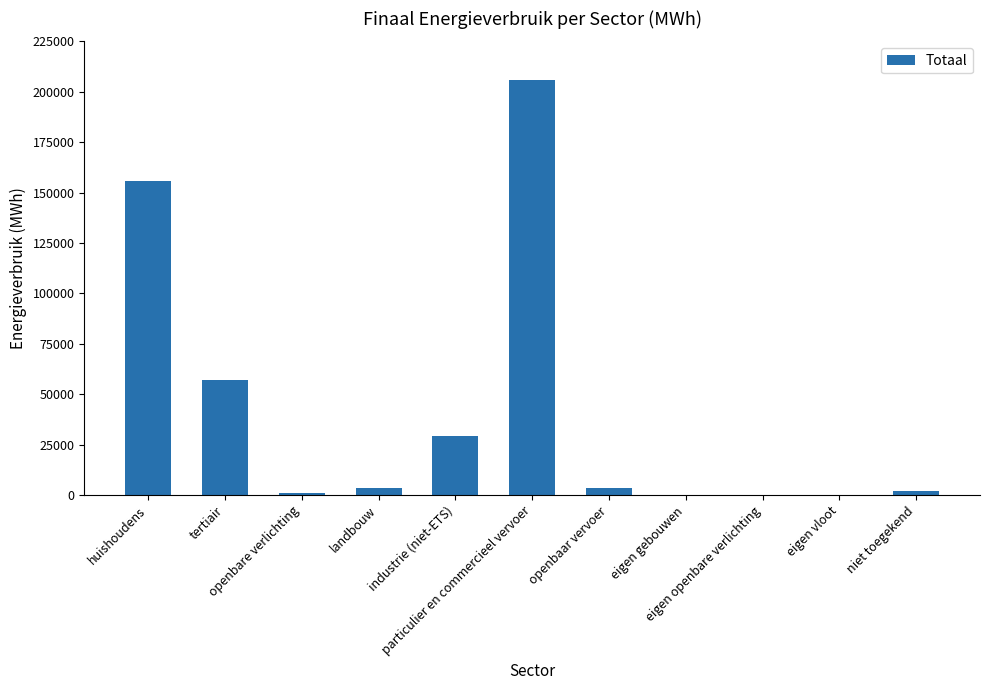

Which has a higher value, industrie (niet-ETS) or niet toegekend?

industrie (niet-ETS)